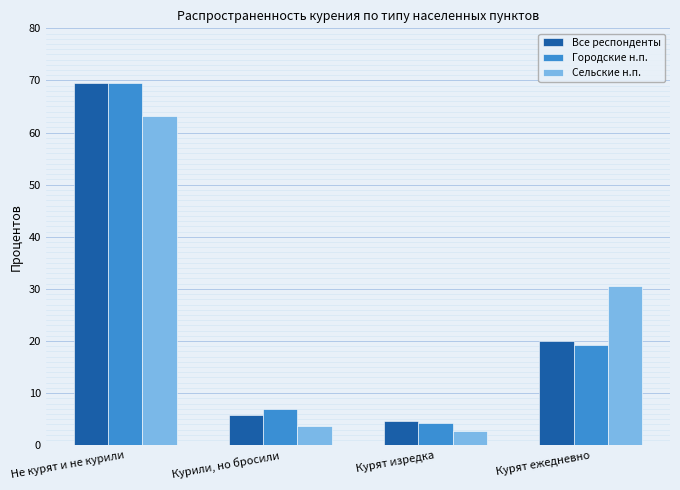

Count the number of data series in this chart.

3